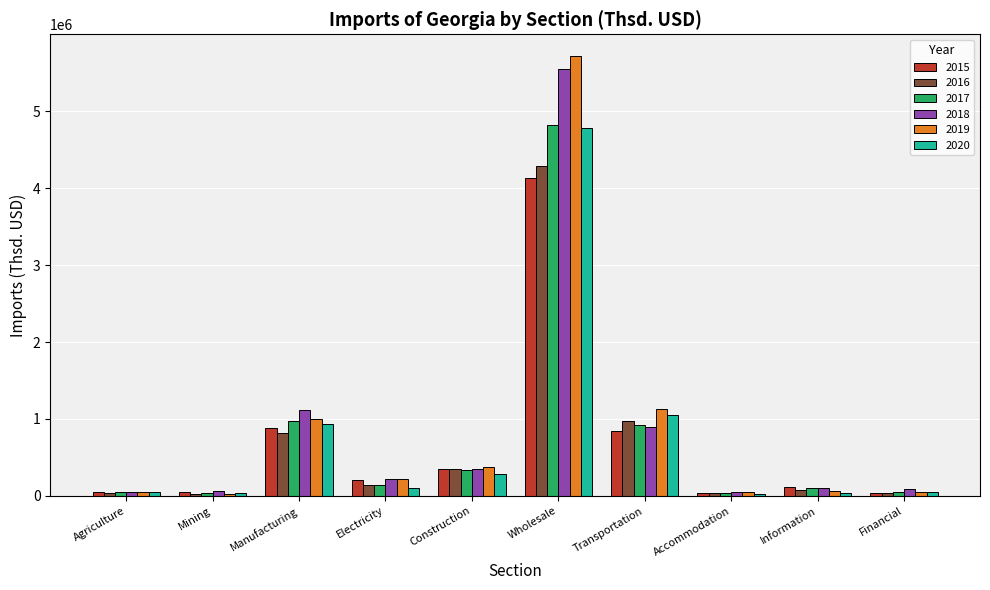

What is the spread (max minus min) of values at Manufacturing?

296233.7